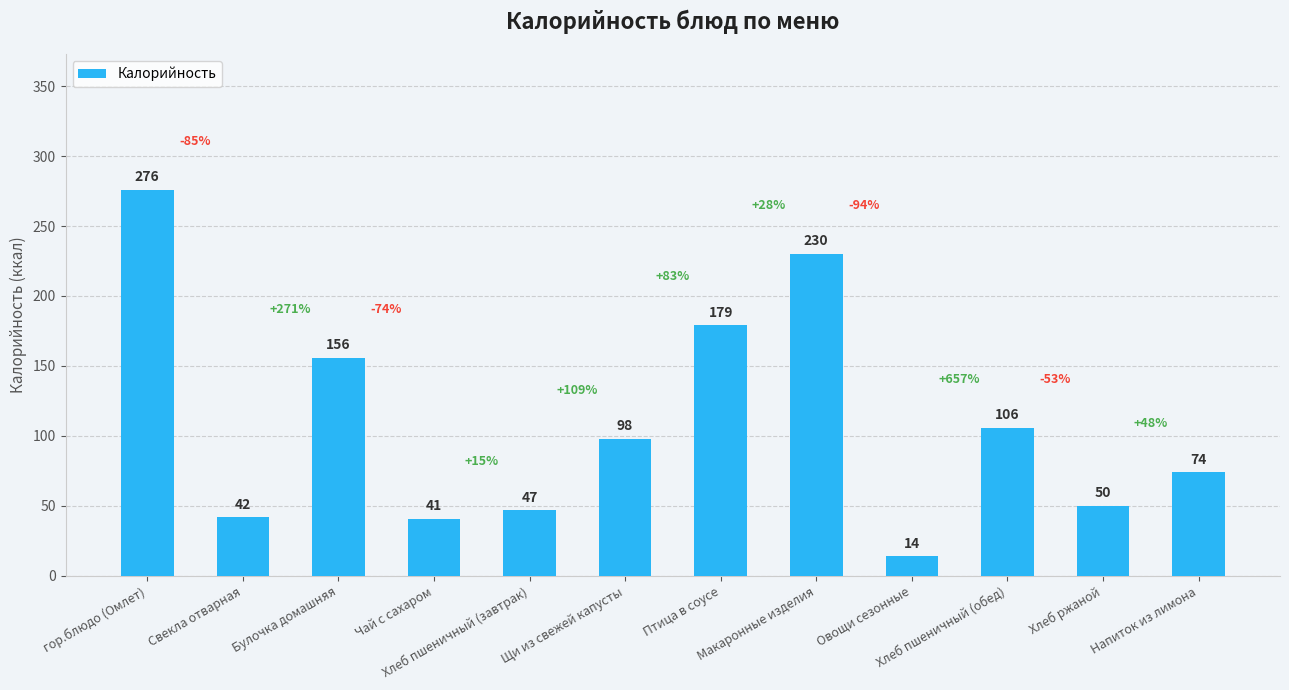

Which category has the lowest value across all series?

Овощи сезонные